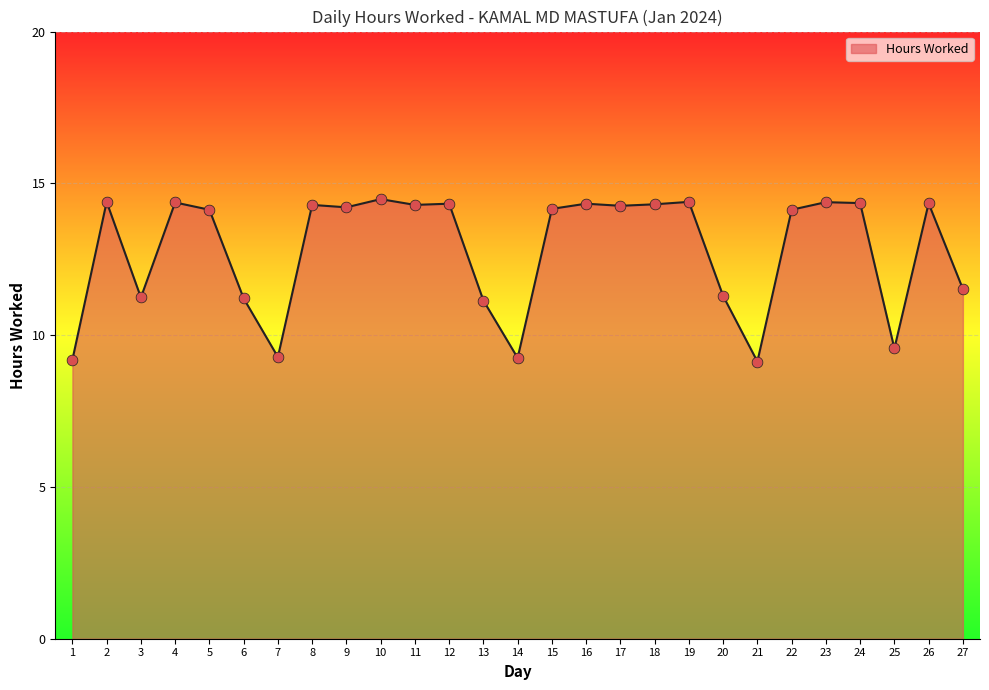

Which has a higher value, 5 or 19?

19